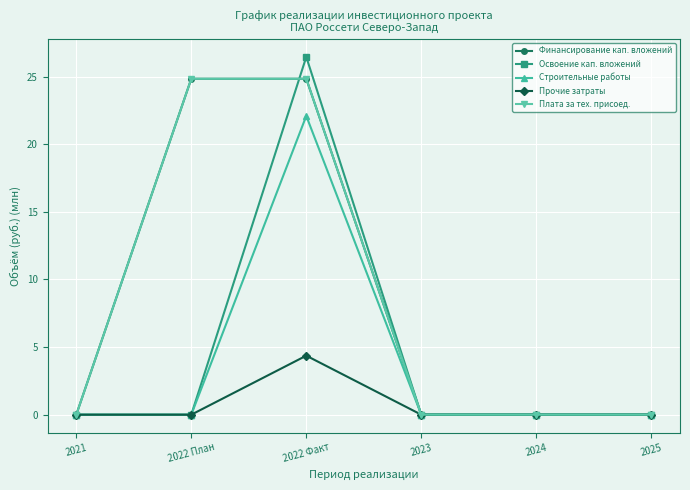

What is the maximum value shown in the chart?

26.5